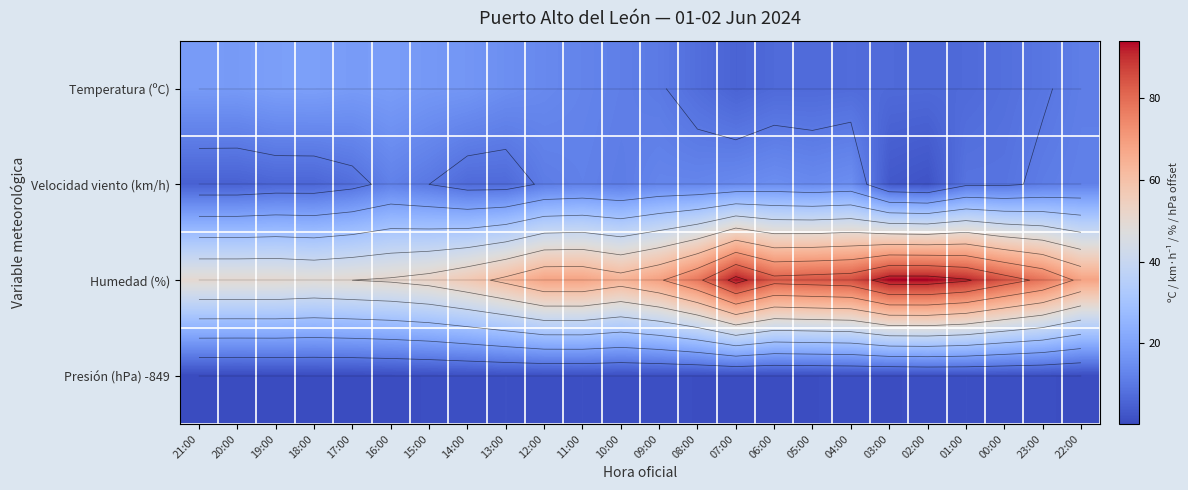

Which series has the largest total across all categories?

Humedad (%)